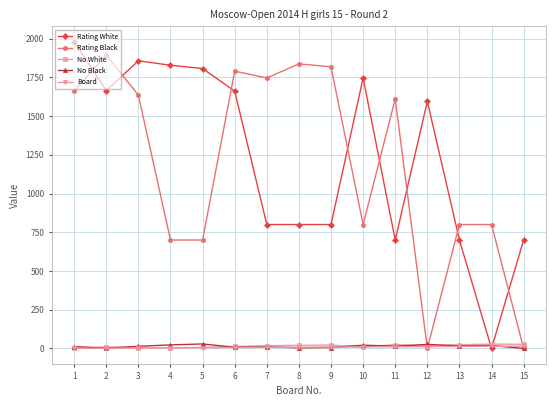

Count the number of categories in the chart.

15